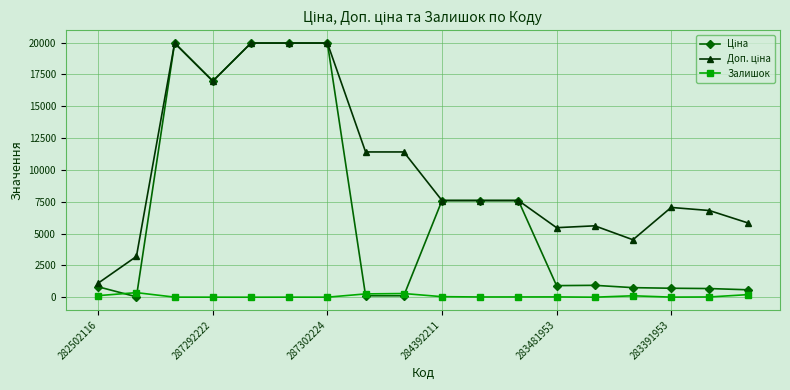

What is the maximum value shown in the chart?

19964.2